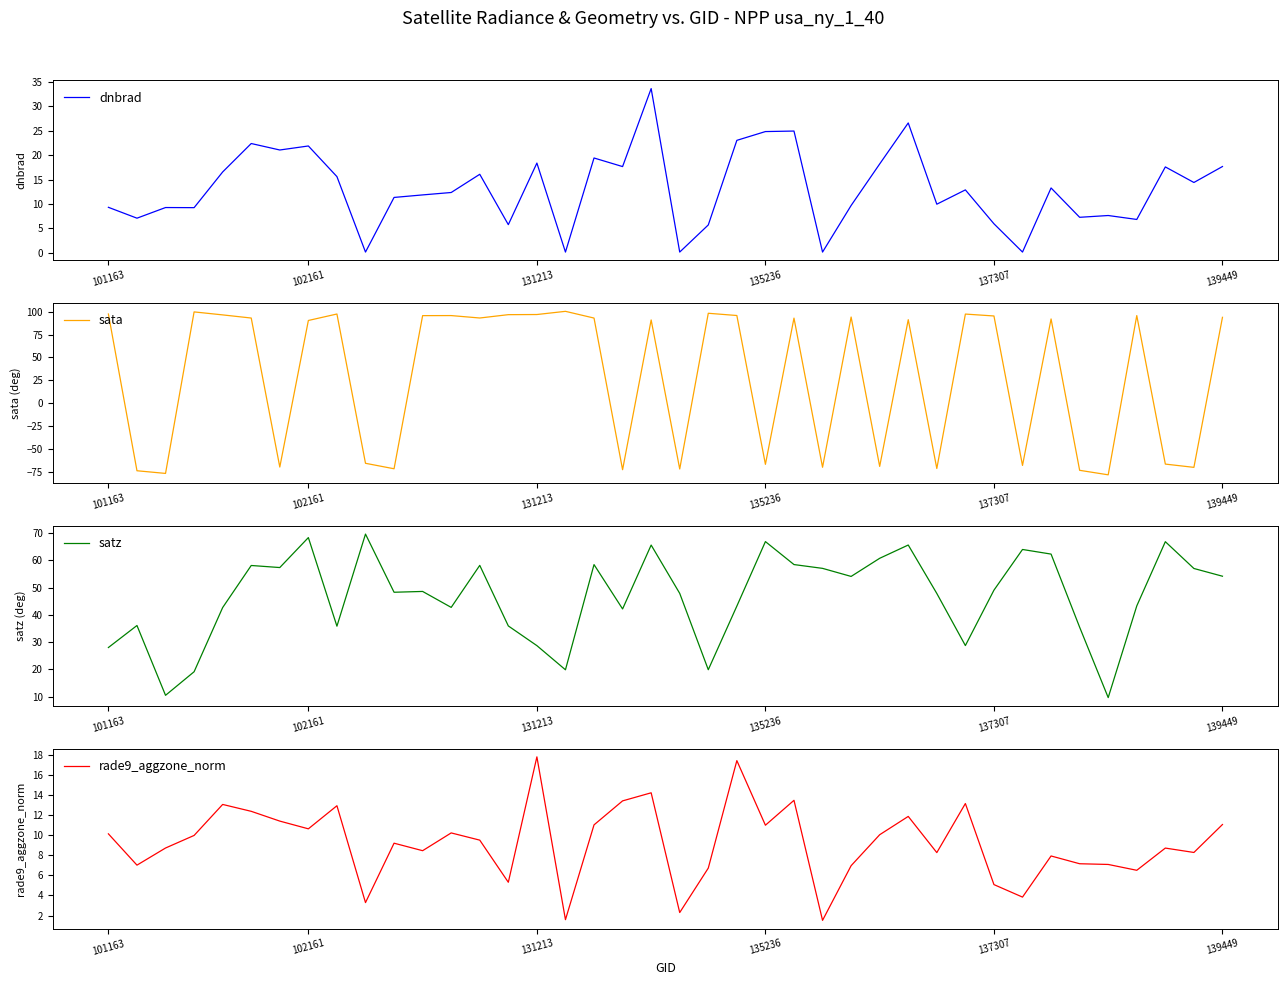

Is the value of rade9_aggzone_norm at 36 greater than the value of satz at 38?

No